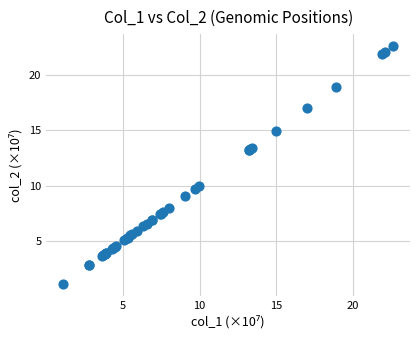

What Y value in the scatter plot is closest to 11?

9.9